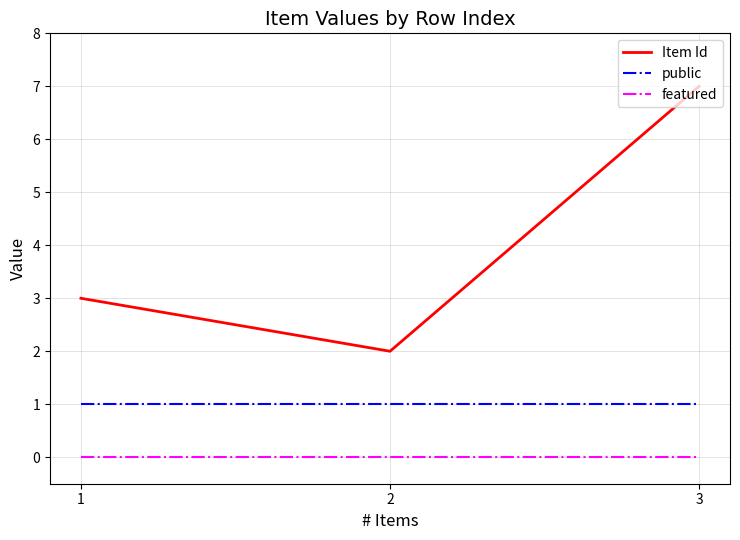

Is the value of featured at 2 greater than the value of Item Id at 3?

No